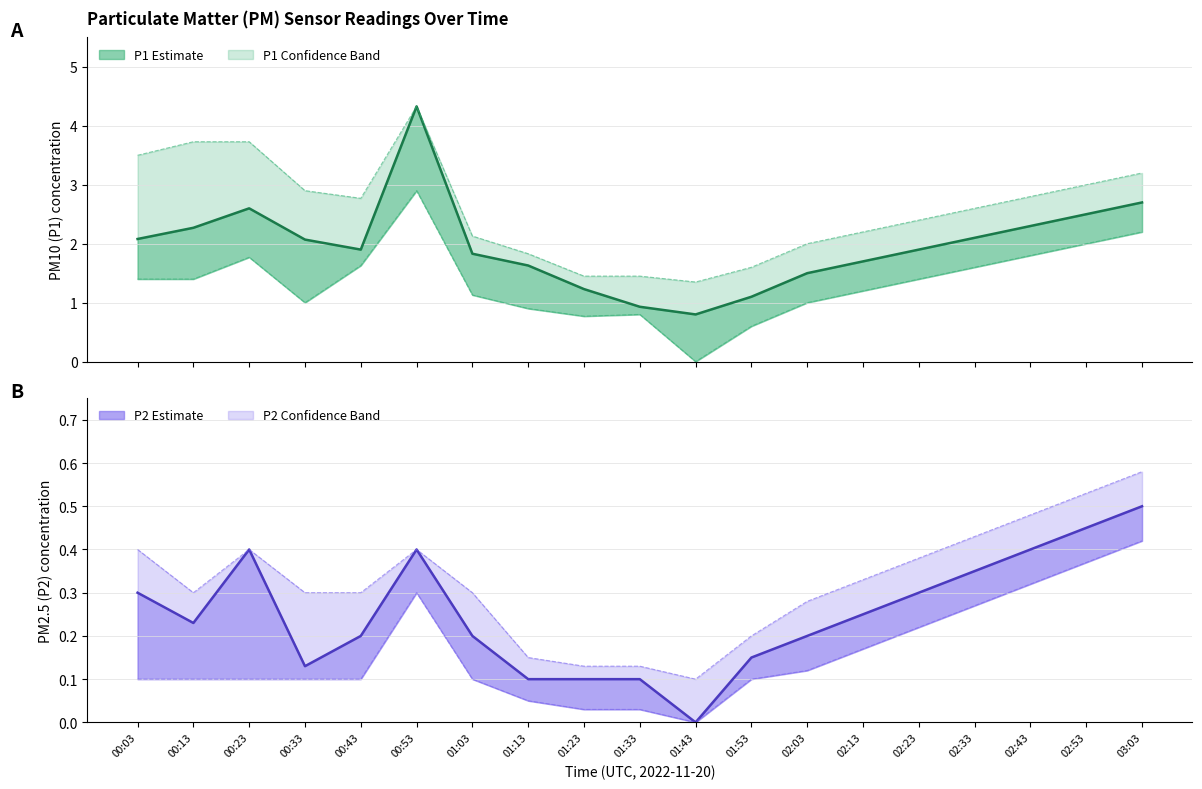

What position from the left is 00:13?

2